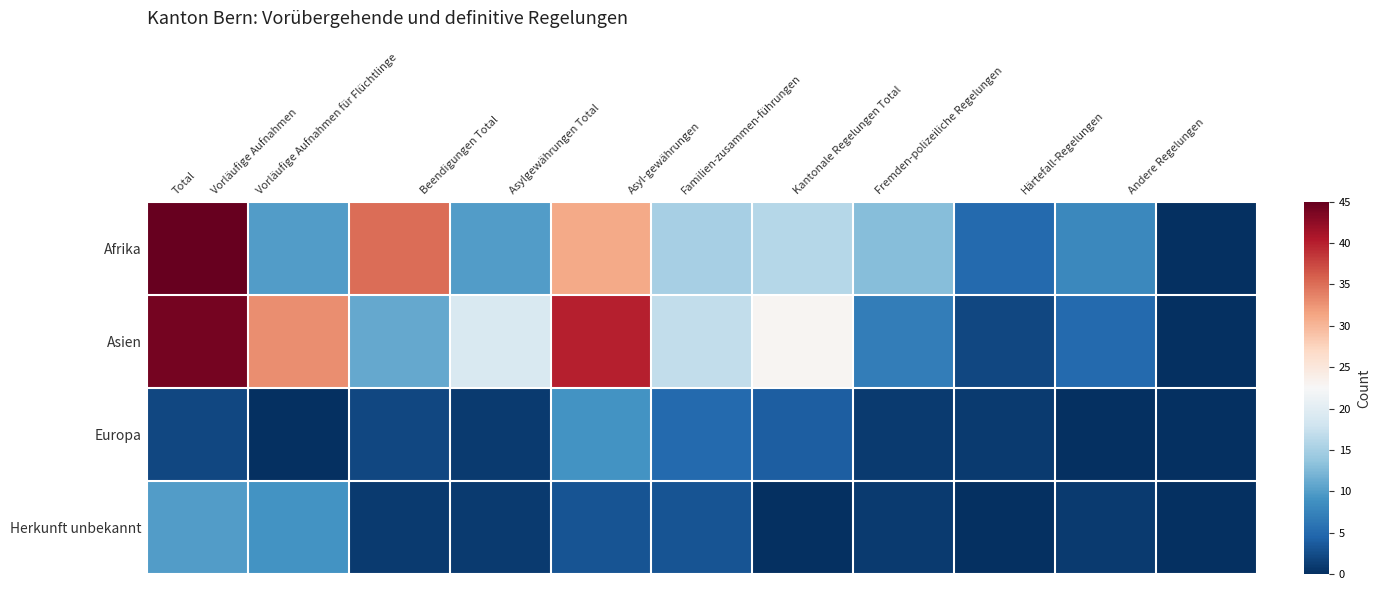

List the series in order of their peak value, highest first.

Afrika, Asien, Herkunft unbekannt, Europa